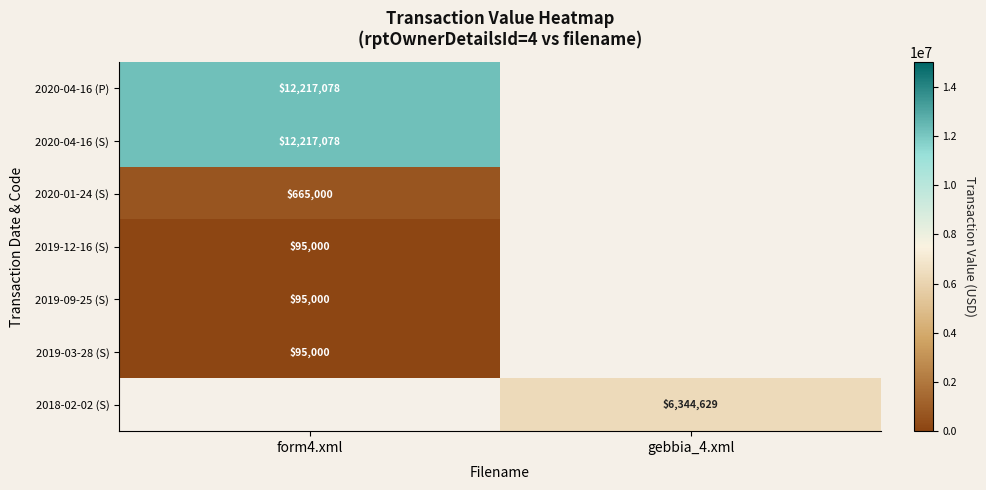

Is it true that 2018-02-02 (S) equals 8984803 at gebbia_4.xml?

False